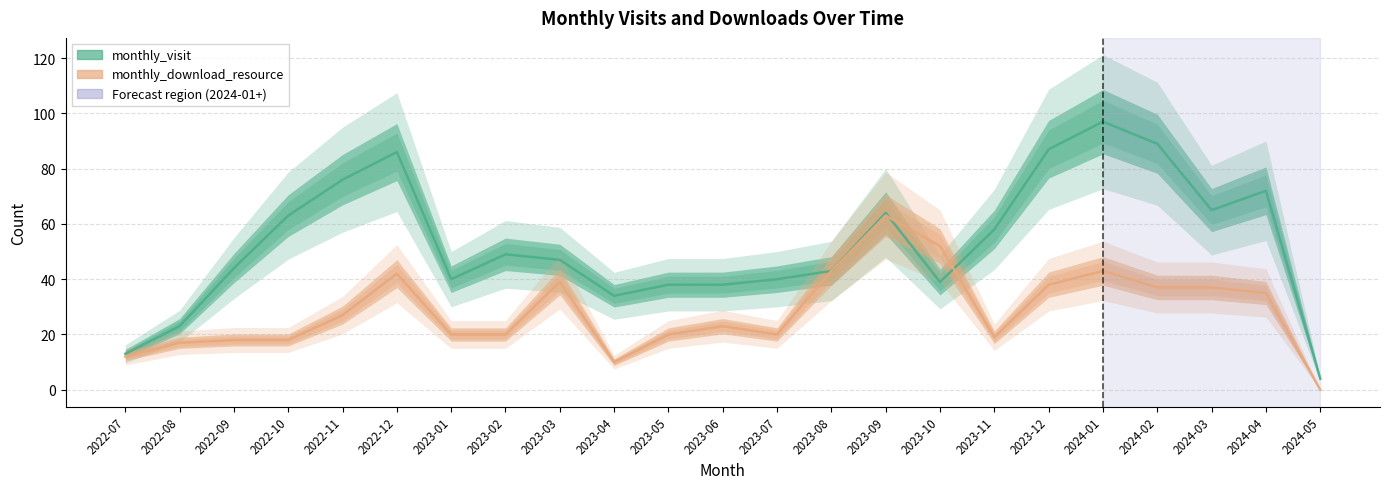

True or false: monthly_download_resource has more than 2 interior local peaks.

True